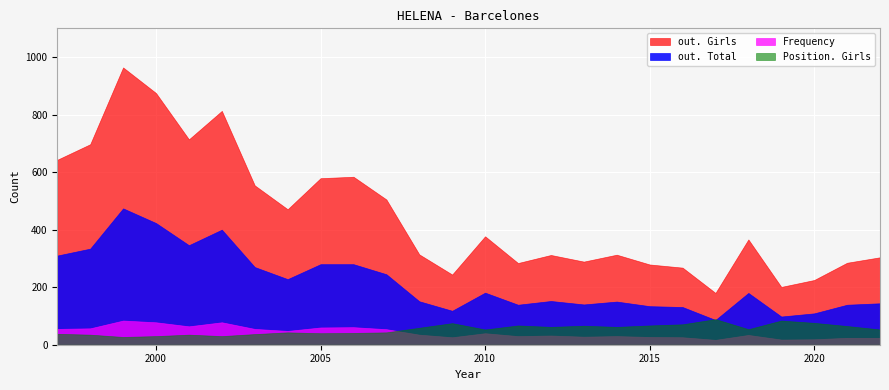

After their last crossing, which series has the higher values: out. Total or Position. Girls?

out. Total